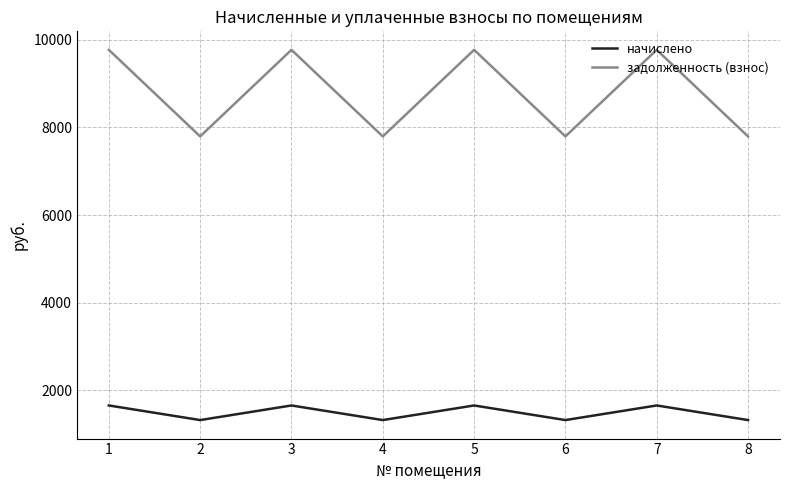

Which series has the largest total across all categories?

задолженность (взнос)